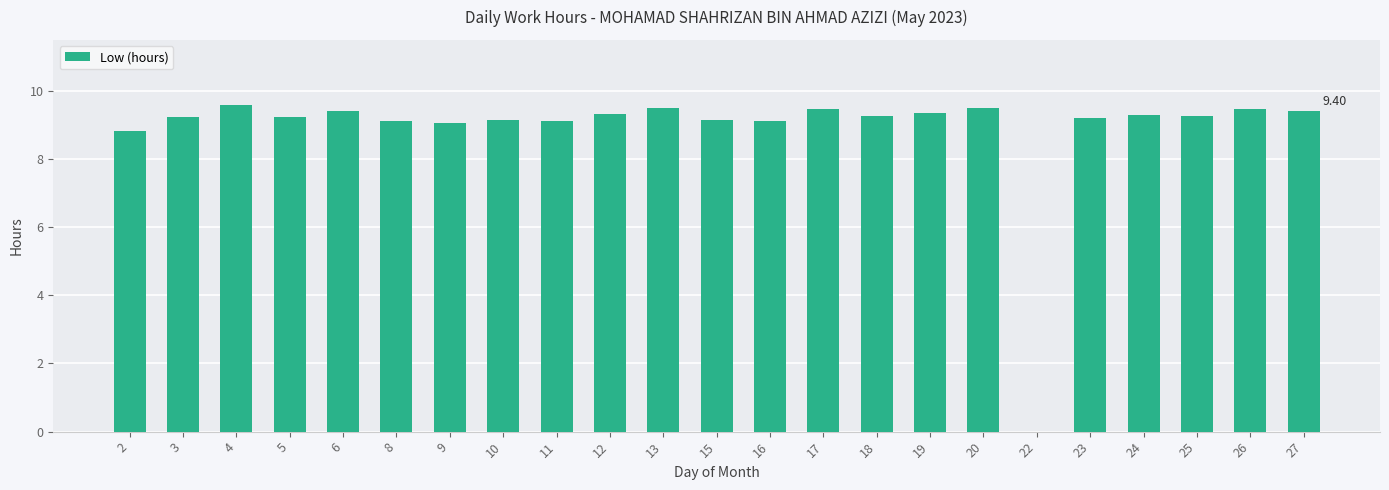

What is the sum of all values?

203.8